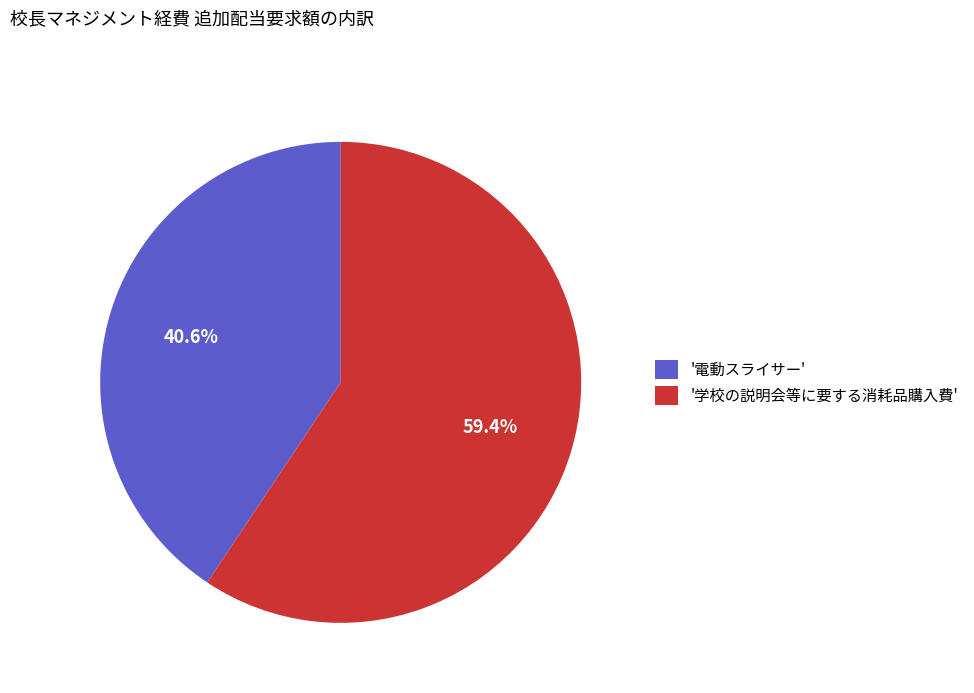

Which slice is the smallest?

'電動スライサー'